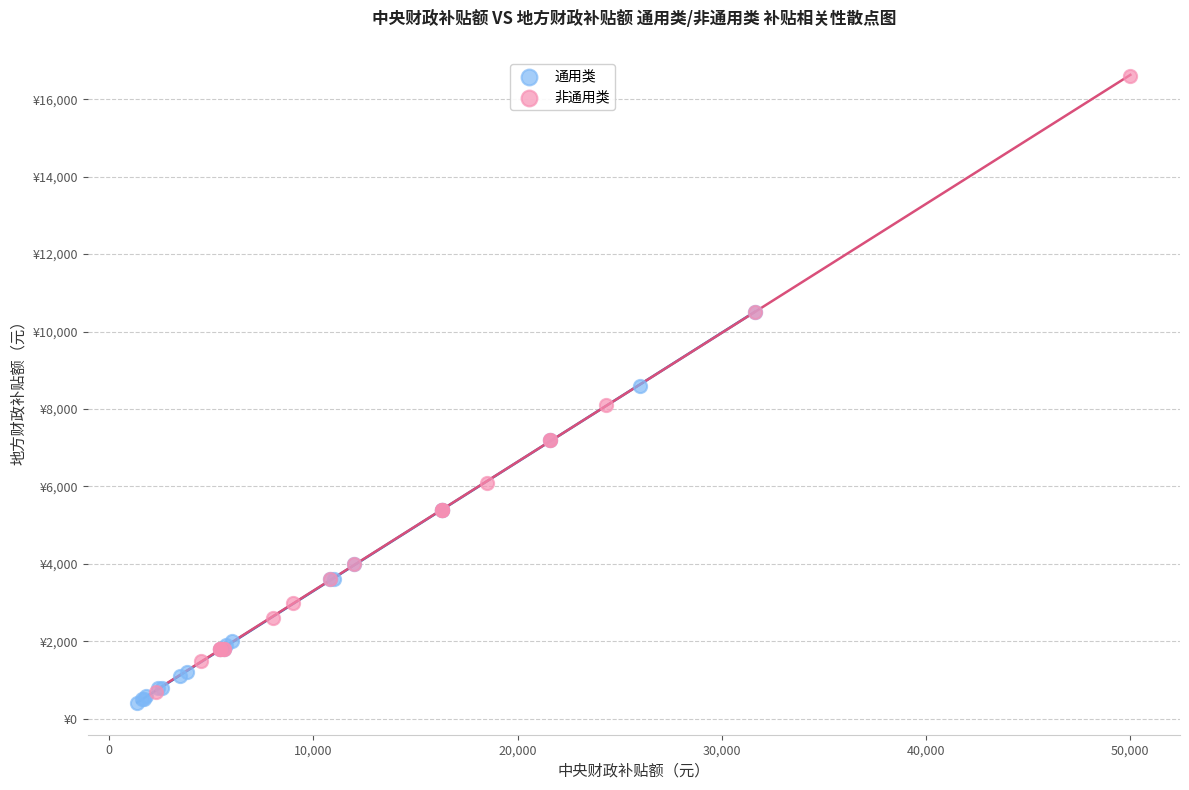

Which series reaches the minimum Y coordinate?

通用类